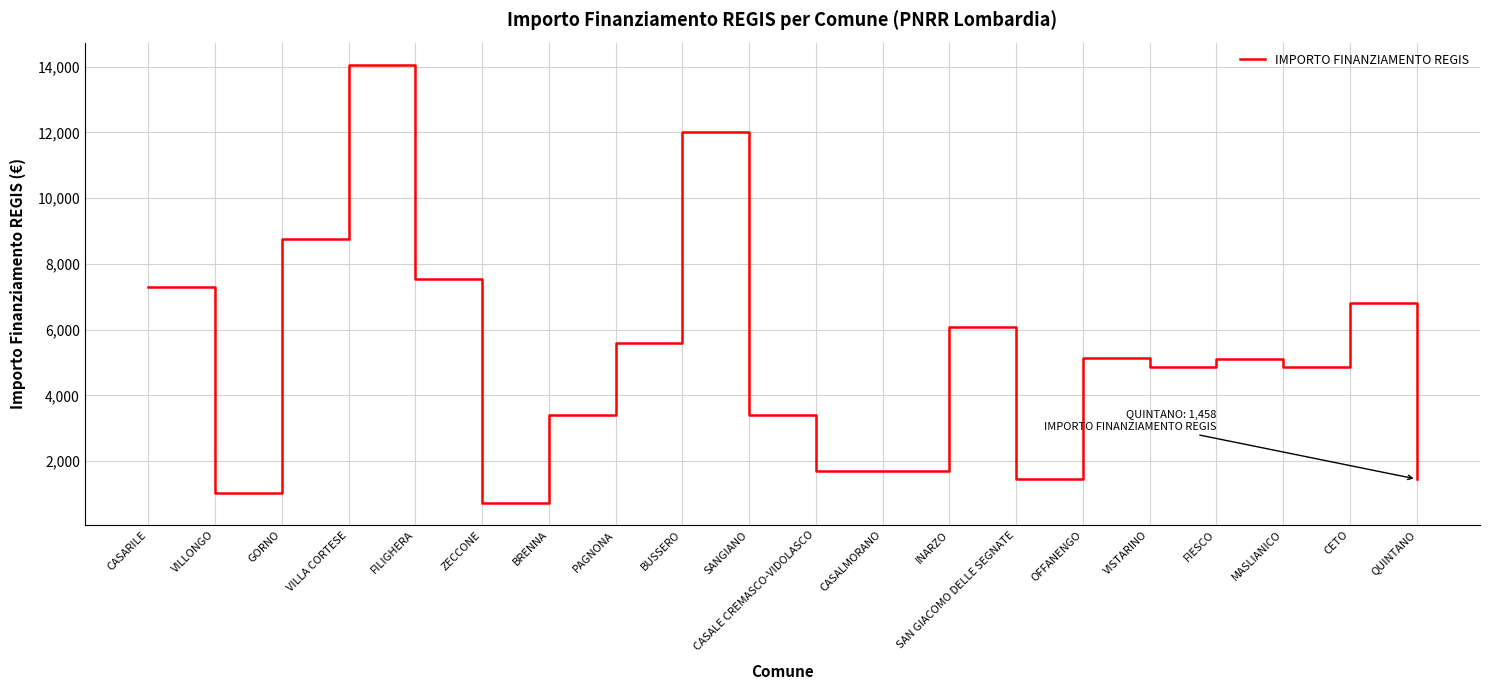

What is the difference between the maximum and minimum values?

13334